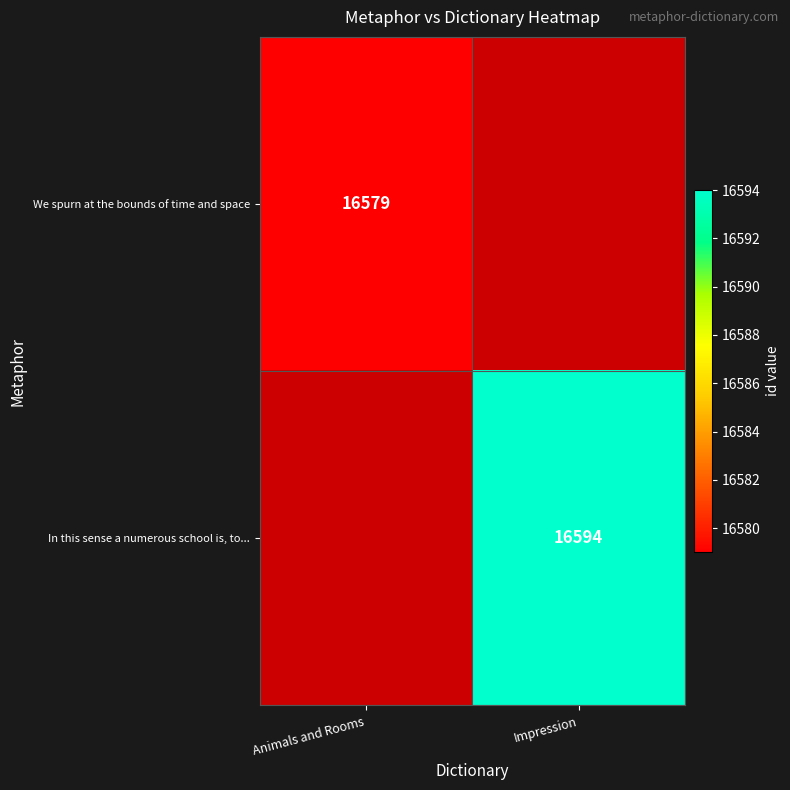

Is it true that In this sense a numerous school is, to... equals 27884 at Impression?

False